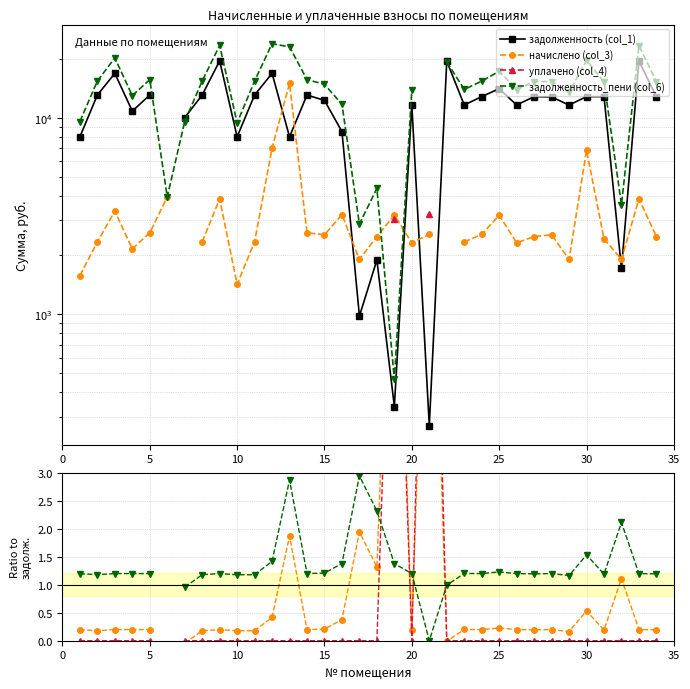

Is it true that задолженность (col_1) equals 23279.6 at 10?

False